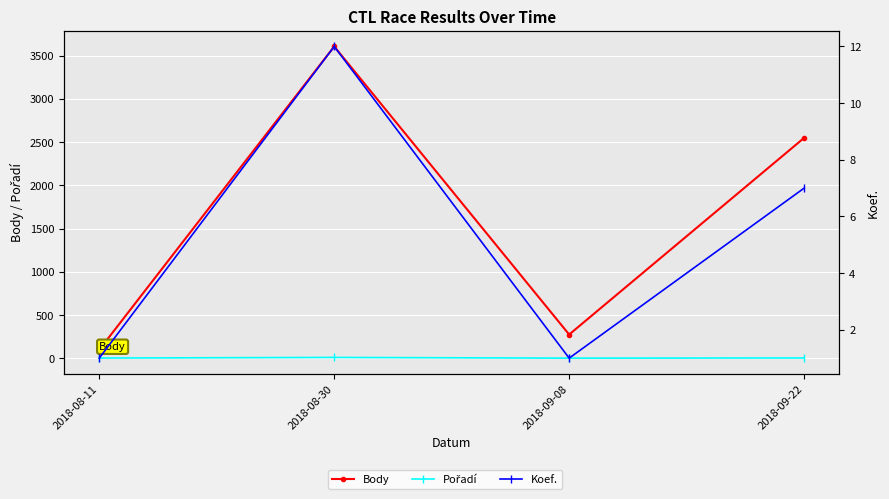

True or false: Koef. has a value of 7 at 2018-08-30.

False